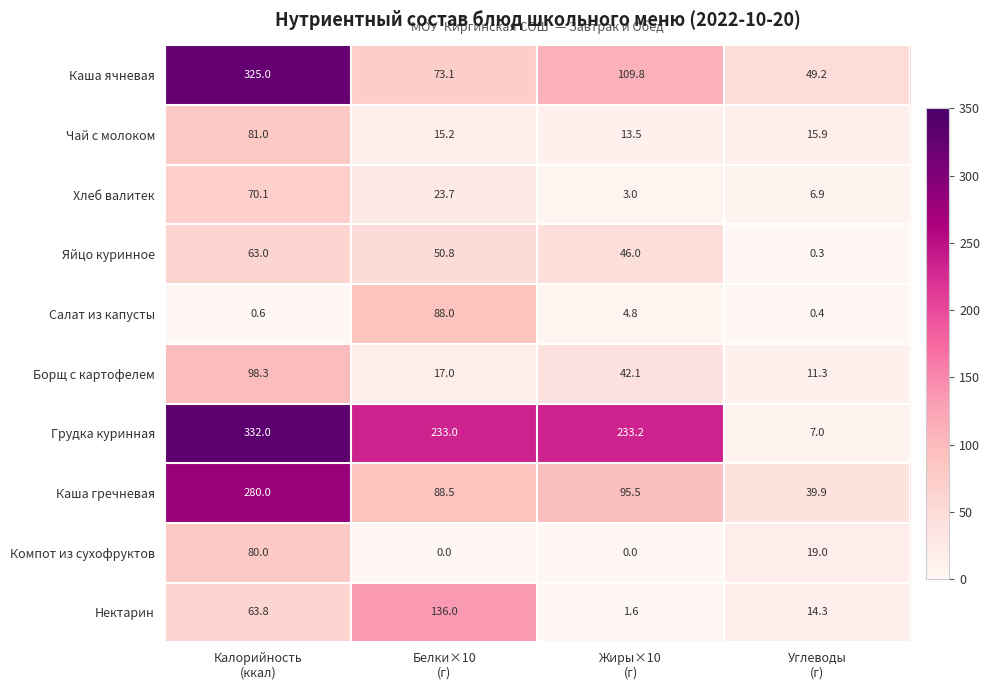

What is the maximum value shown in the chart?

332.0